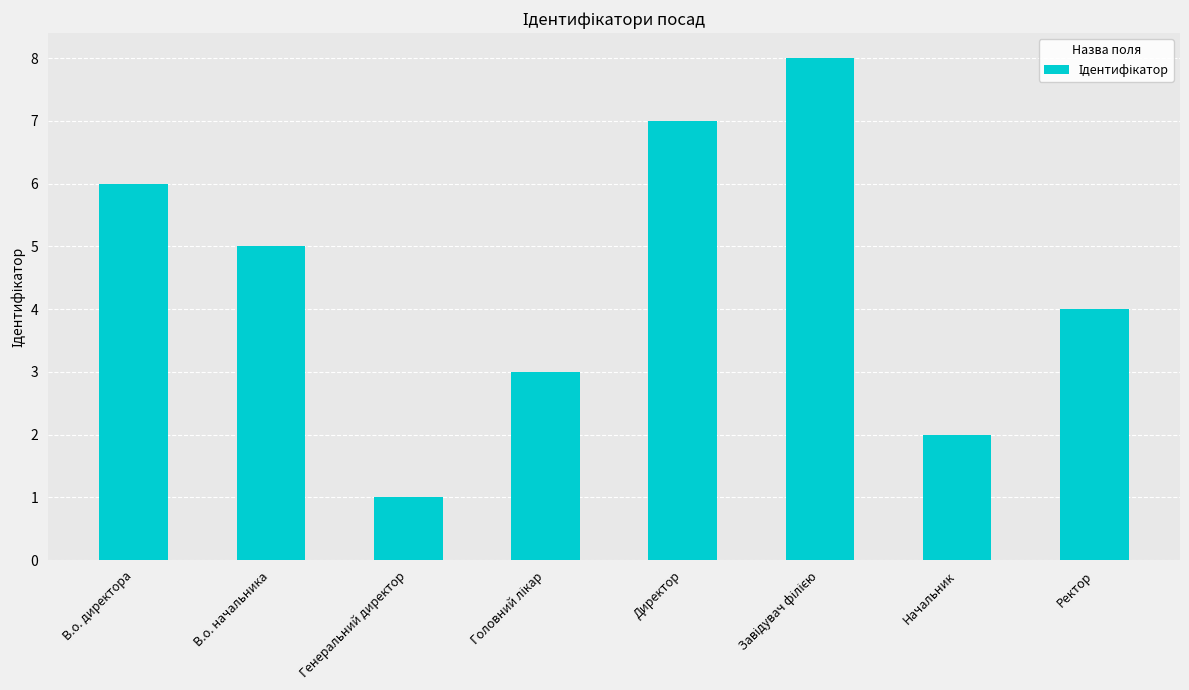

What is the difference between the maximum and second lowest values?

6